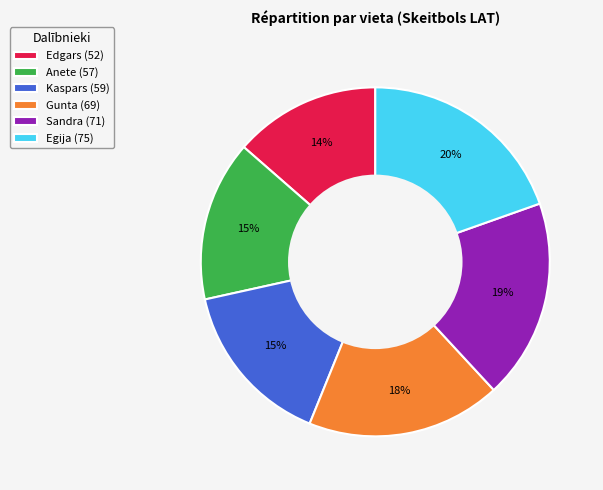

What is the largest slice in the pie chart?

Egija